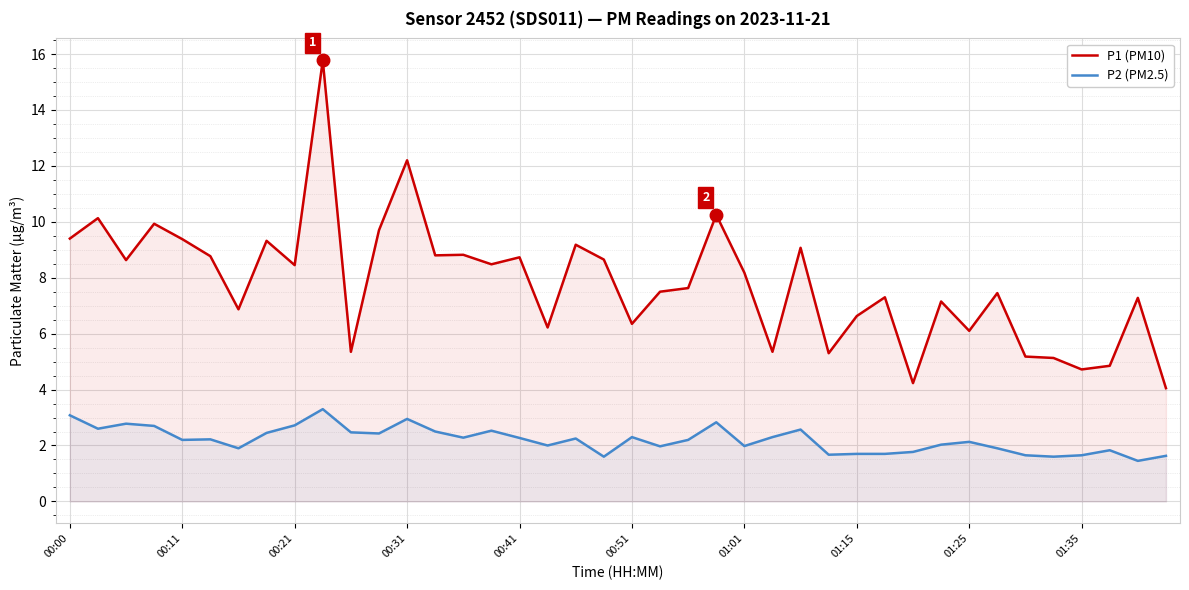

Rank the series by their maximum value, from highest to lowest.

P1 (PM10), P2 (PM2.5)